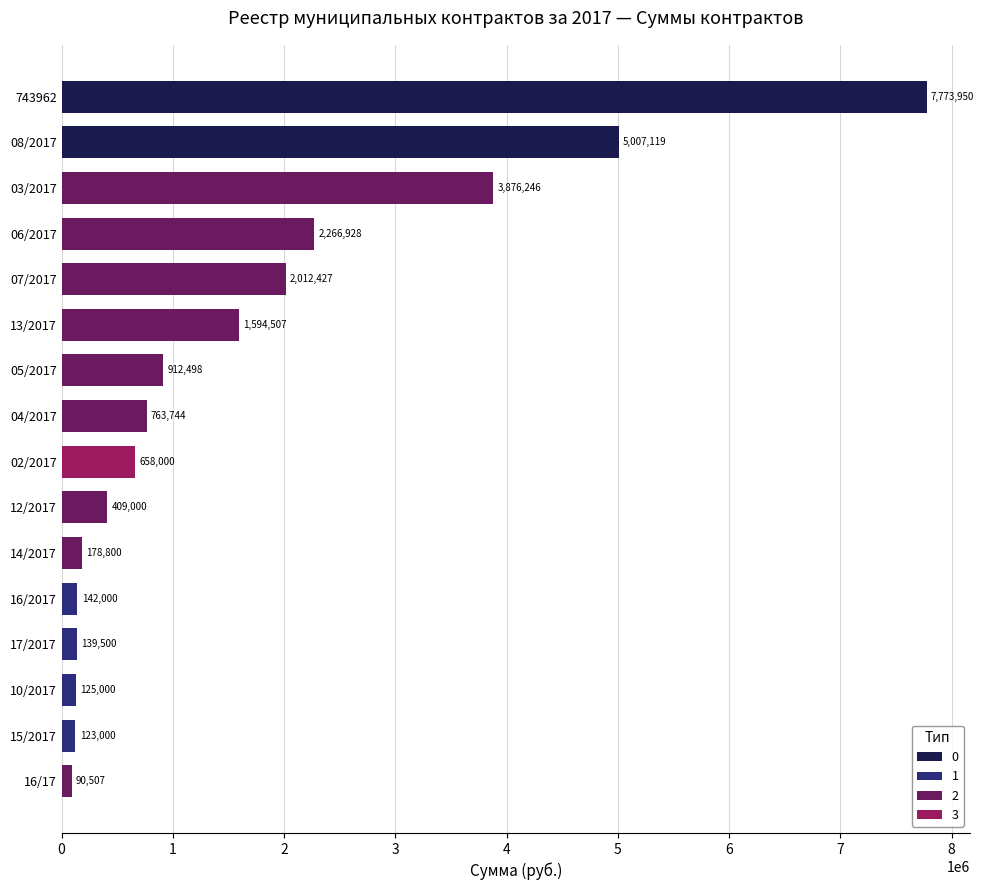

What is the change in value from 15/2017 to 14/2017?

+55800.0